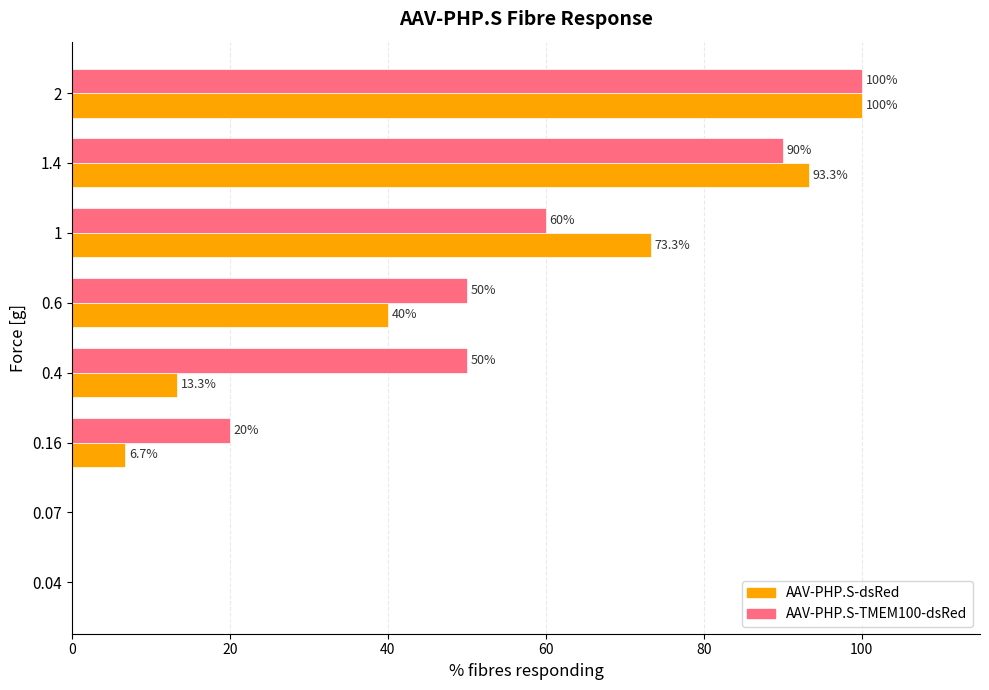

The value of AAV-PHP.S-dsRed at 0.07 is 50.2. True or false?

False